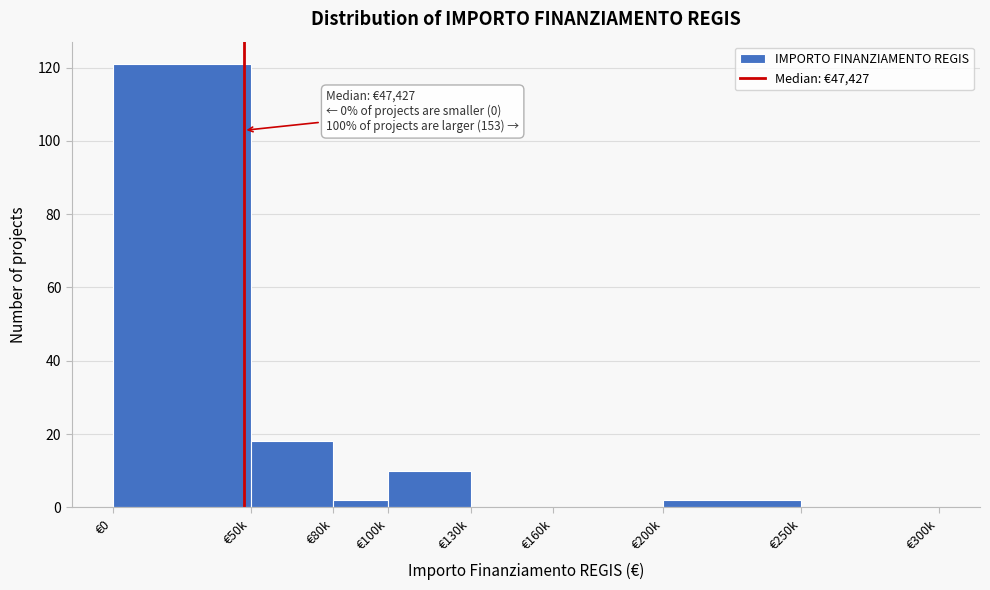

Reading left to right, transcribe all the data shown in this chart.

€0=121	€50k=18	€80k=2	€100k=10	€130k=0	€160k=0	€200k=2	€250k=0